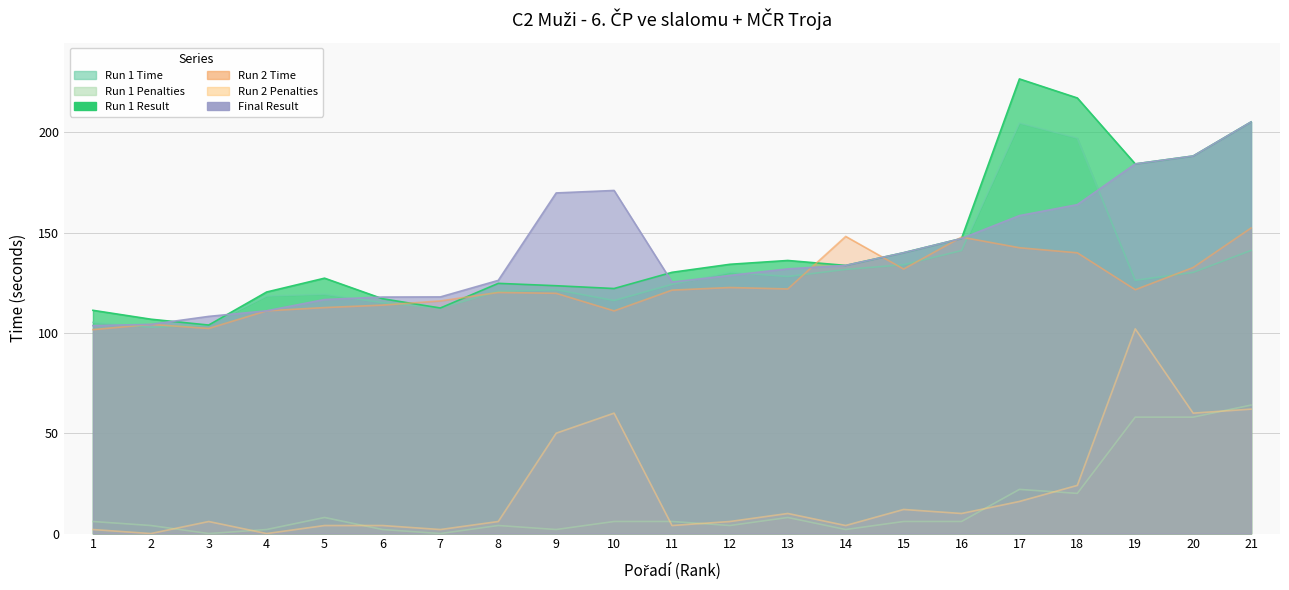

At which label does Run 1 Time reach its peak?

17